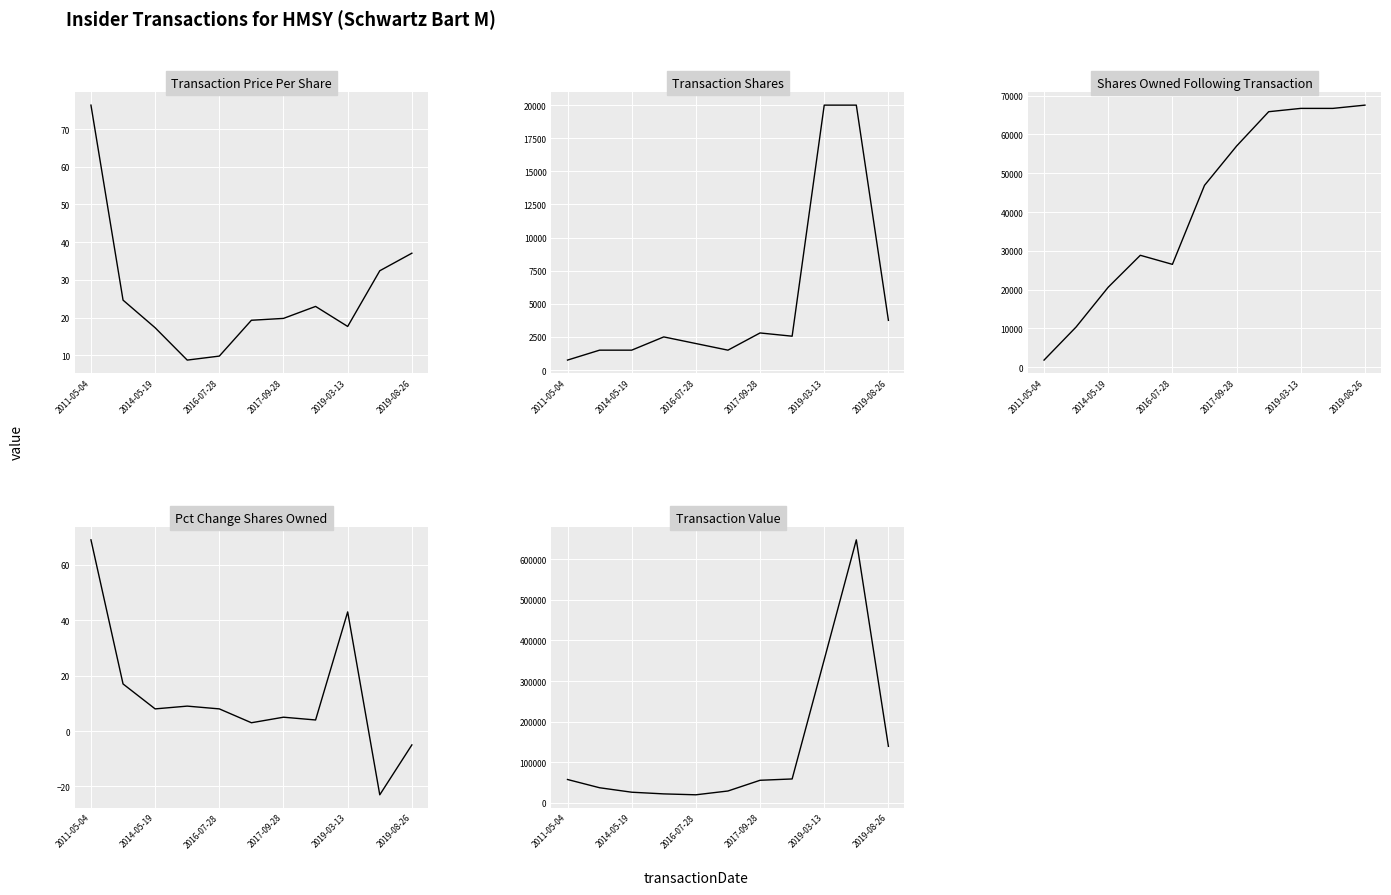

What is the difference between the highest and lowest values at 9?

648223.0